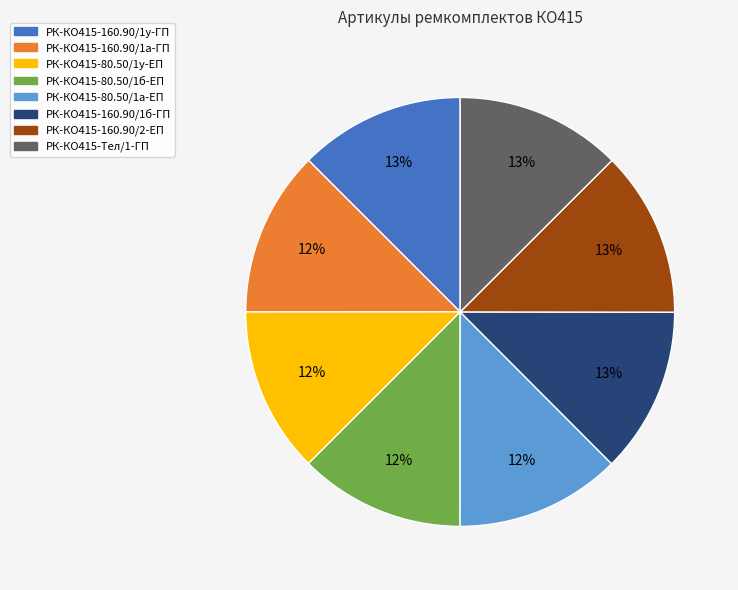

To the nearest percent, what is the combined percentage of РК-КО415-80.50/1у-ЕП and РК-КО415-160.90/1у-ГП?

25%